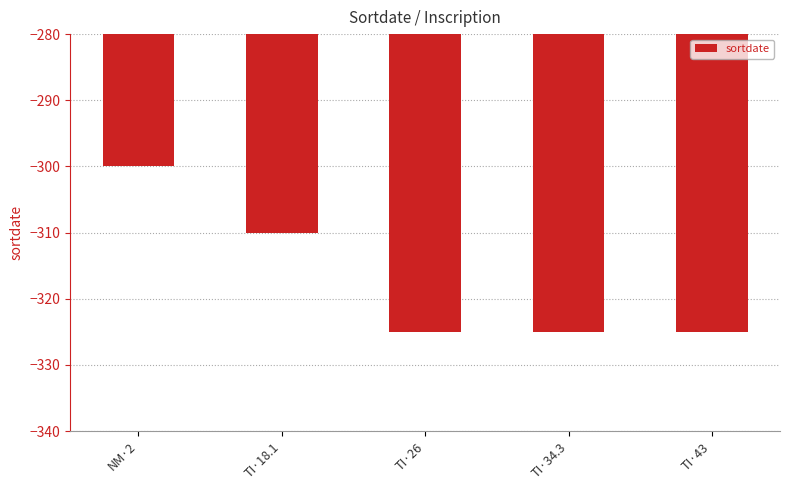

Is it true that the value at TI·18.1 is -483?

False